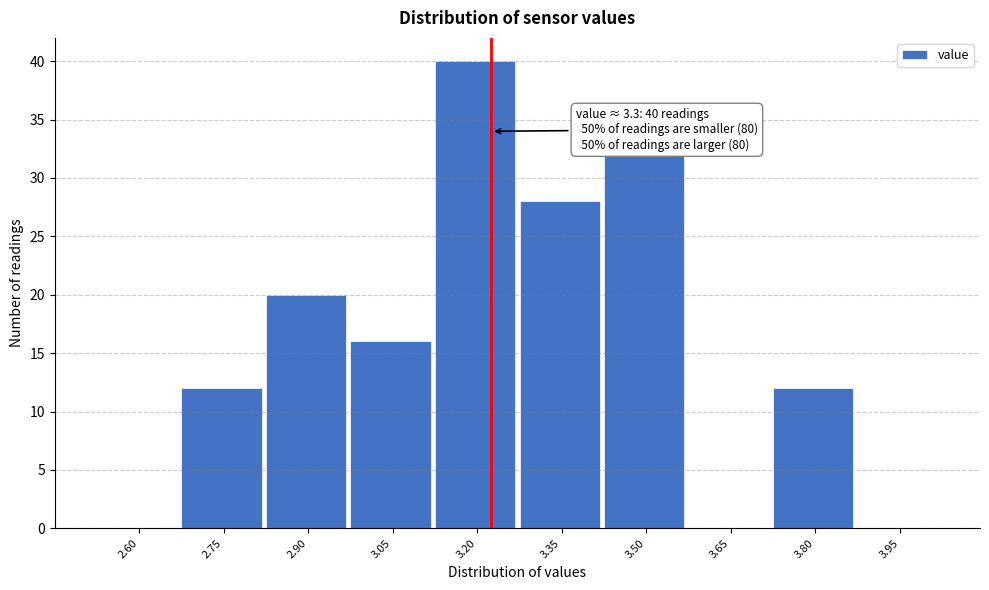

Reading left to right, list all the values displayed in this chart.

2.60=0	2.75=12	2.90=20	3.05=16	3.20=40	3.35=28	3.50=32	3.65=0	3.80=12	3.95=0